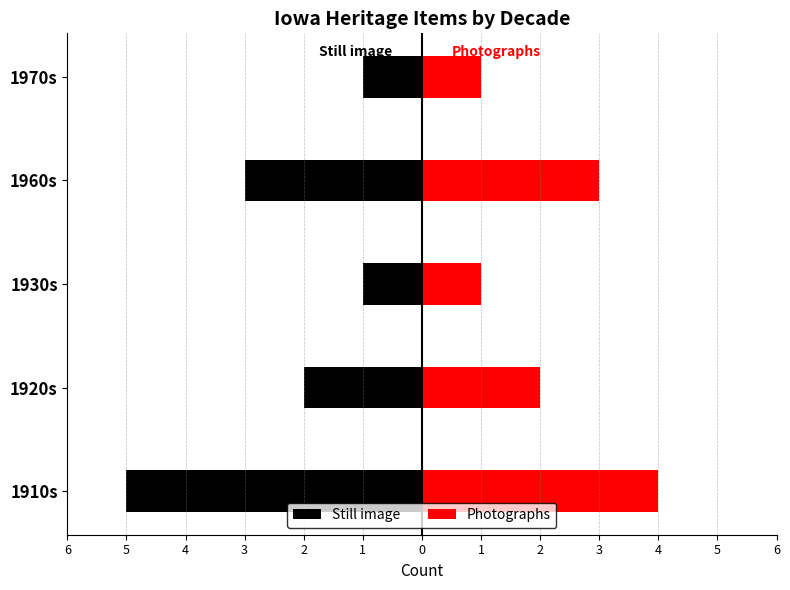

Reading right to left, list all the values displayed in this chart.

Still image: -1	-3	-1	-2	-5
Photographs: 1	3	1	2	4